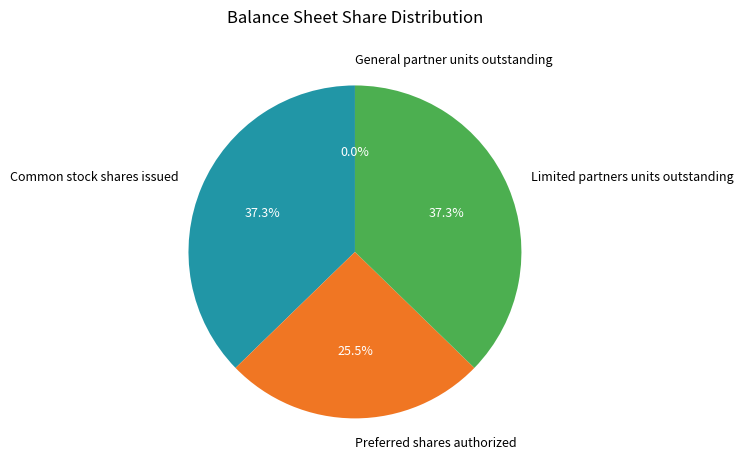

The Limited partners units outstanding slice represents 37% of the pie. True or false?

True